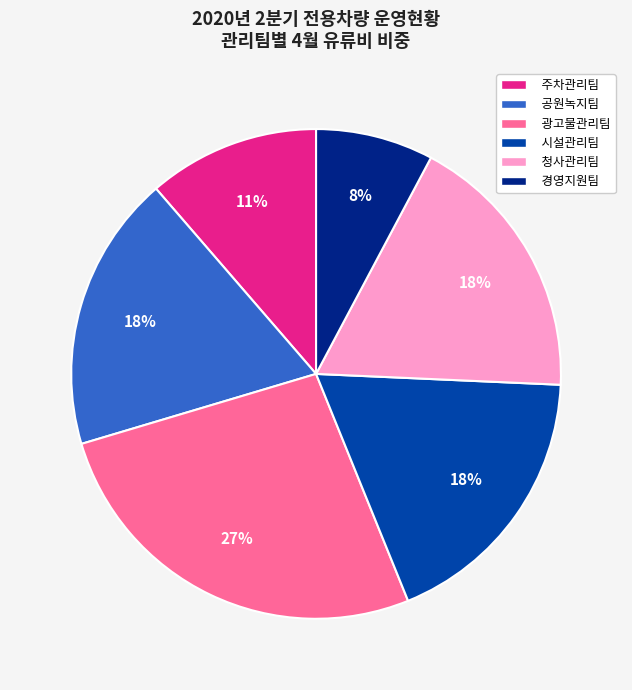

Does 경영지원팀 represent more than half of the total?

No